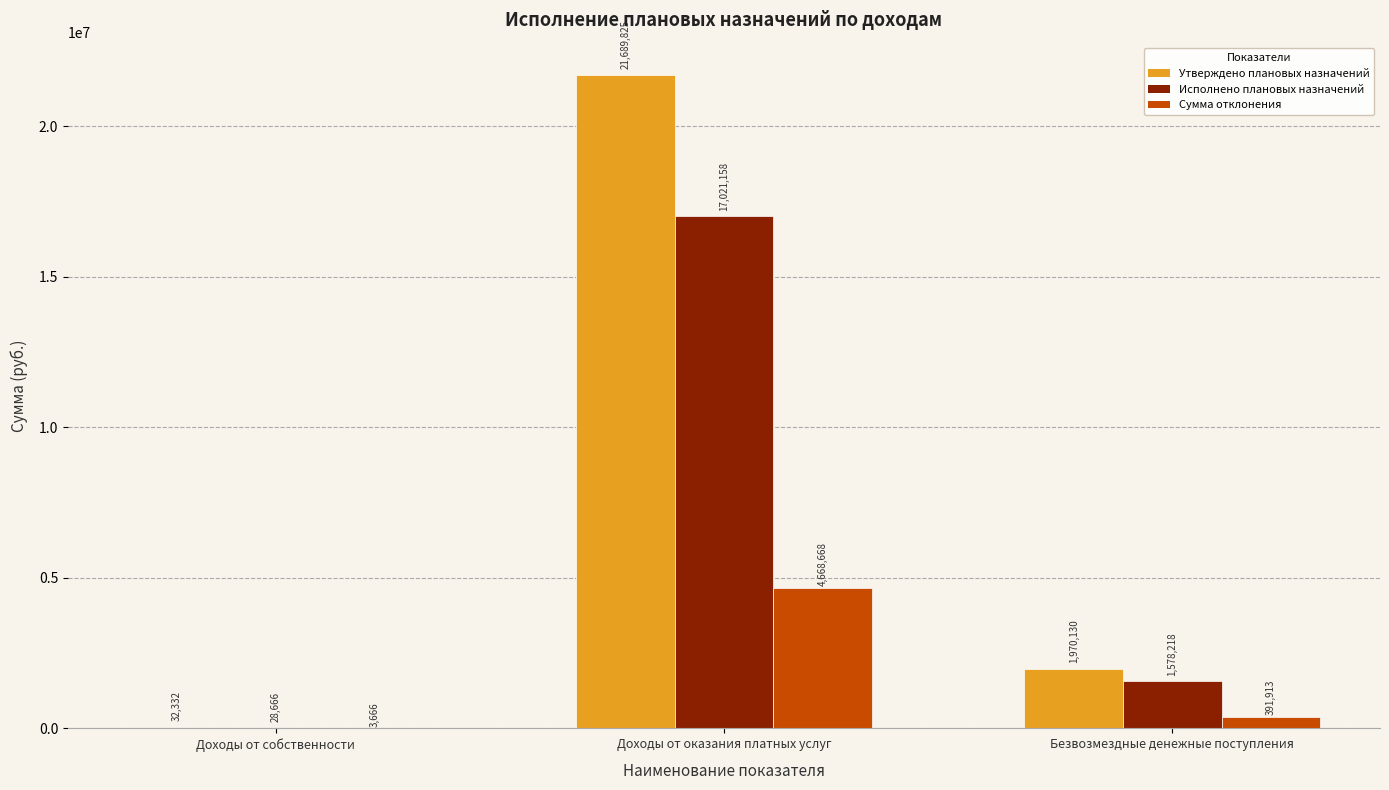

What is the average value of the Исполнено плановых назначений series?

6209346.9